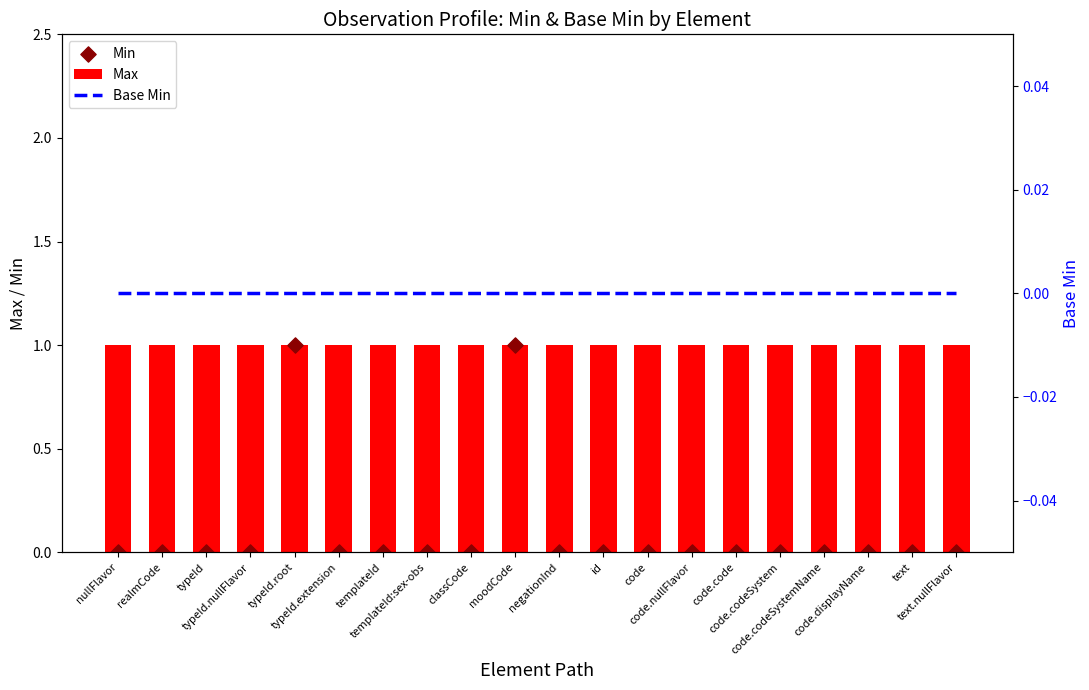

Which series has the largest Y range (max minus min)?

Min